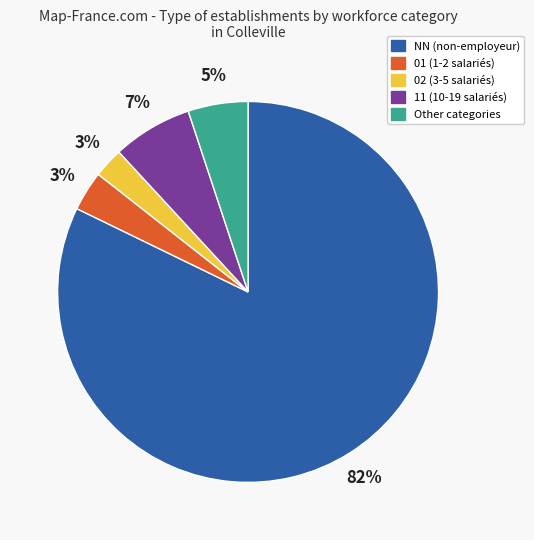

To the nearest percent, what is the average slice percentage?

20%